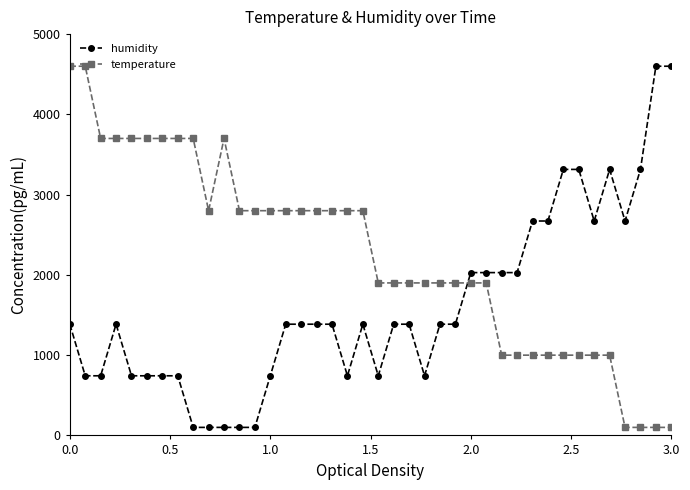

How many intersections are there between humidity and temperature?

1